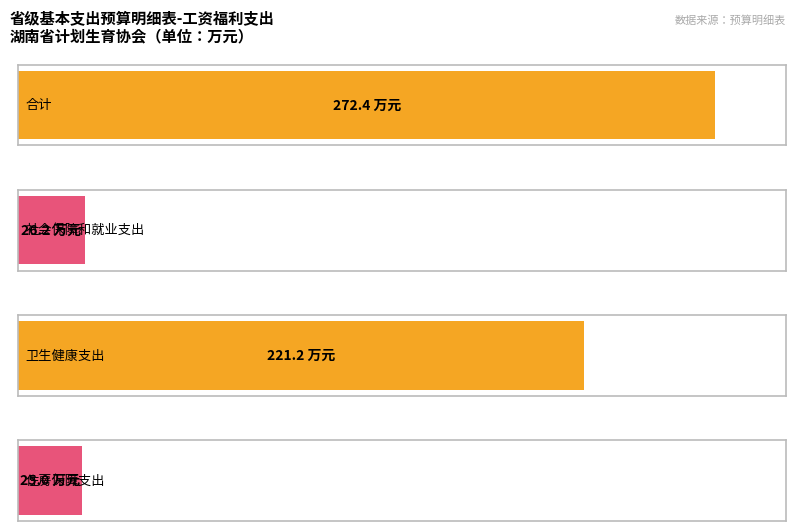

True or false: the data shows 9.2 at 住房保障支出.

False